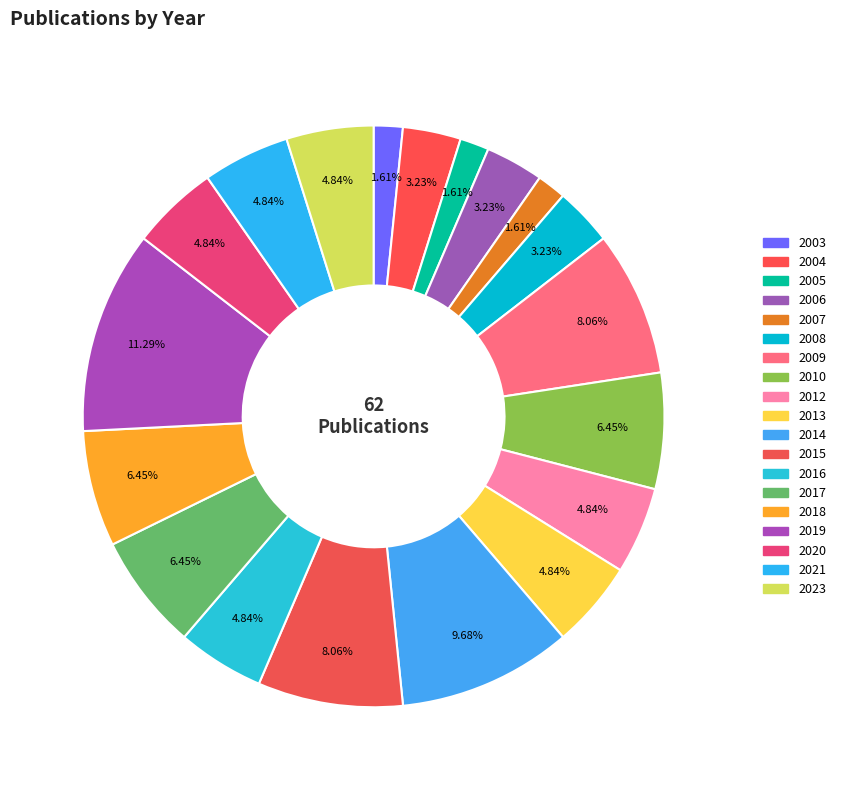

Count the number of slices in the pie.

19